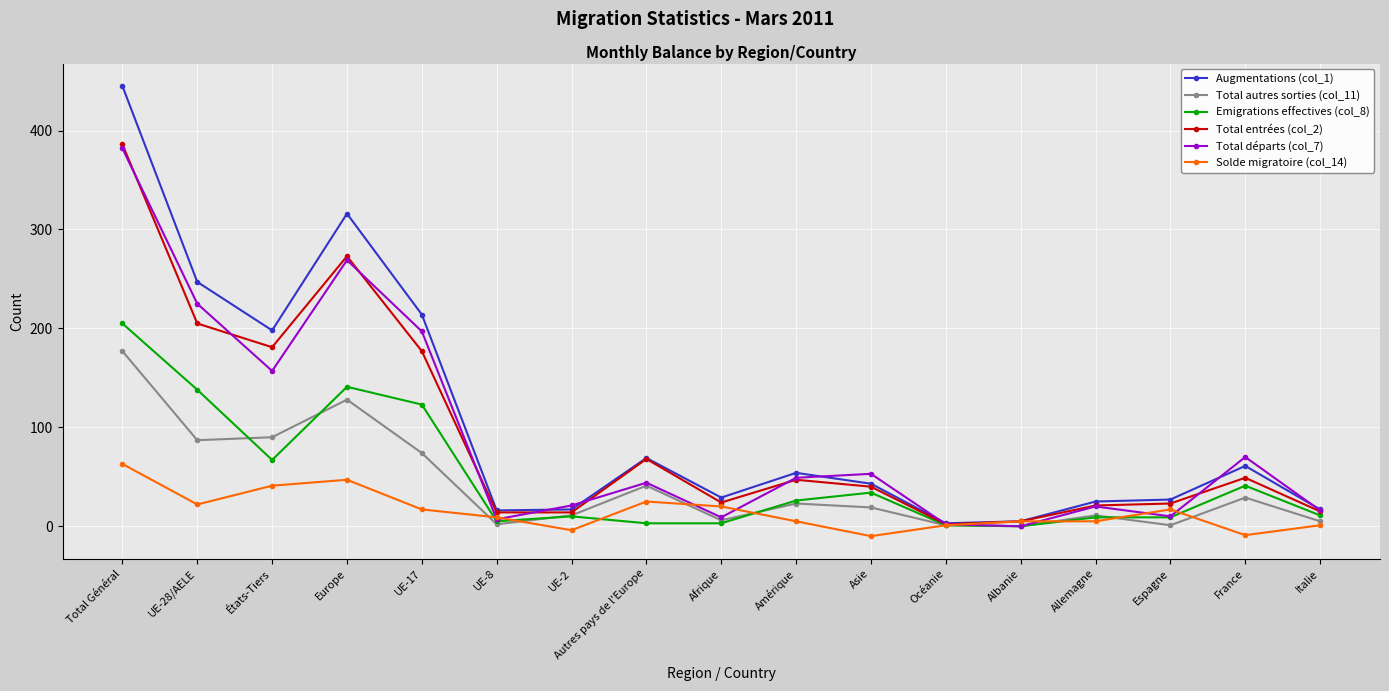

True or false: Solde migratoire (col_14) has more than 1 points higher than both neighbors.

True